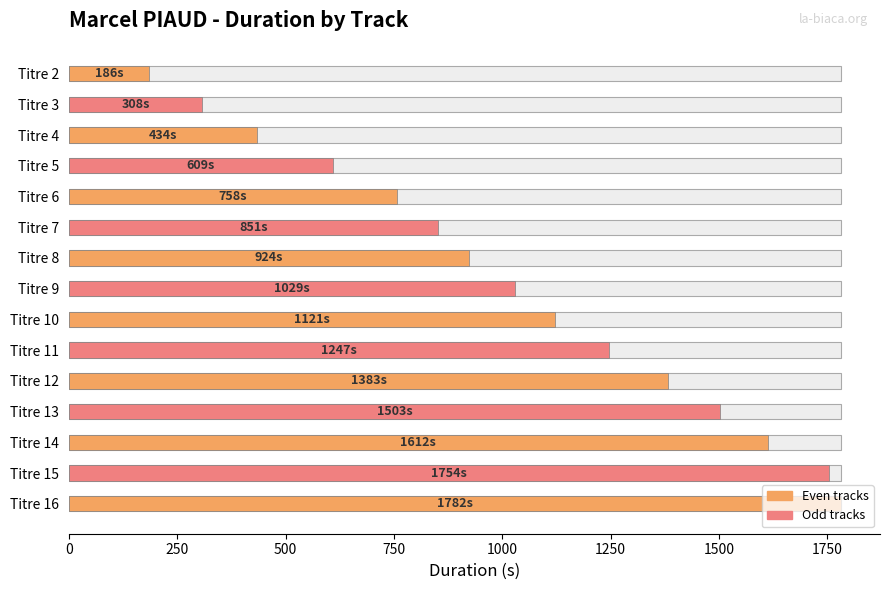

True or false: the data shows 1612 at Titre 14.

True